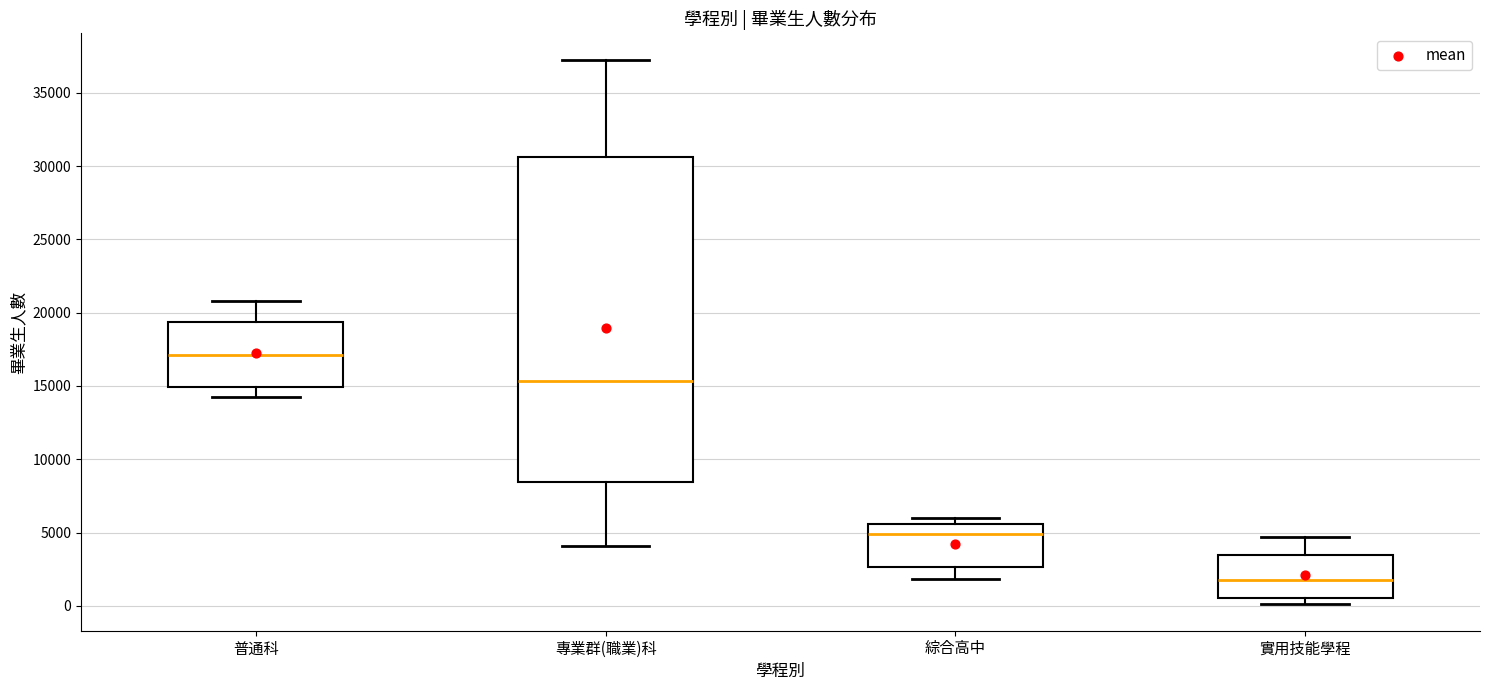

Reading left to right, read every box against the y-axis: the position of its median line, the range the box covers, and the ends of its whiskers. The values are not printed on the chart, so give them approximately, as read against the axis.

普通科: median 17000, box 15000 to 19500, whiskers 14000 to 21000
專業群(職業)科: median 15500, box 8500 to 30500, whiskers 4000 to 37000
綜合高中: median 5000, box 2500 to 5500, whiskers 2000 to 6000
實用技能學程: median 1500, box 500 to 3500, whiskers 0 to 4500